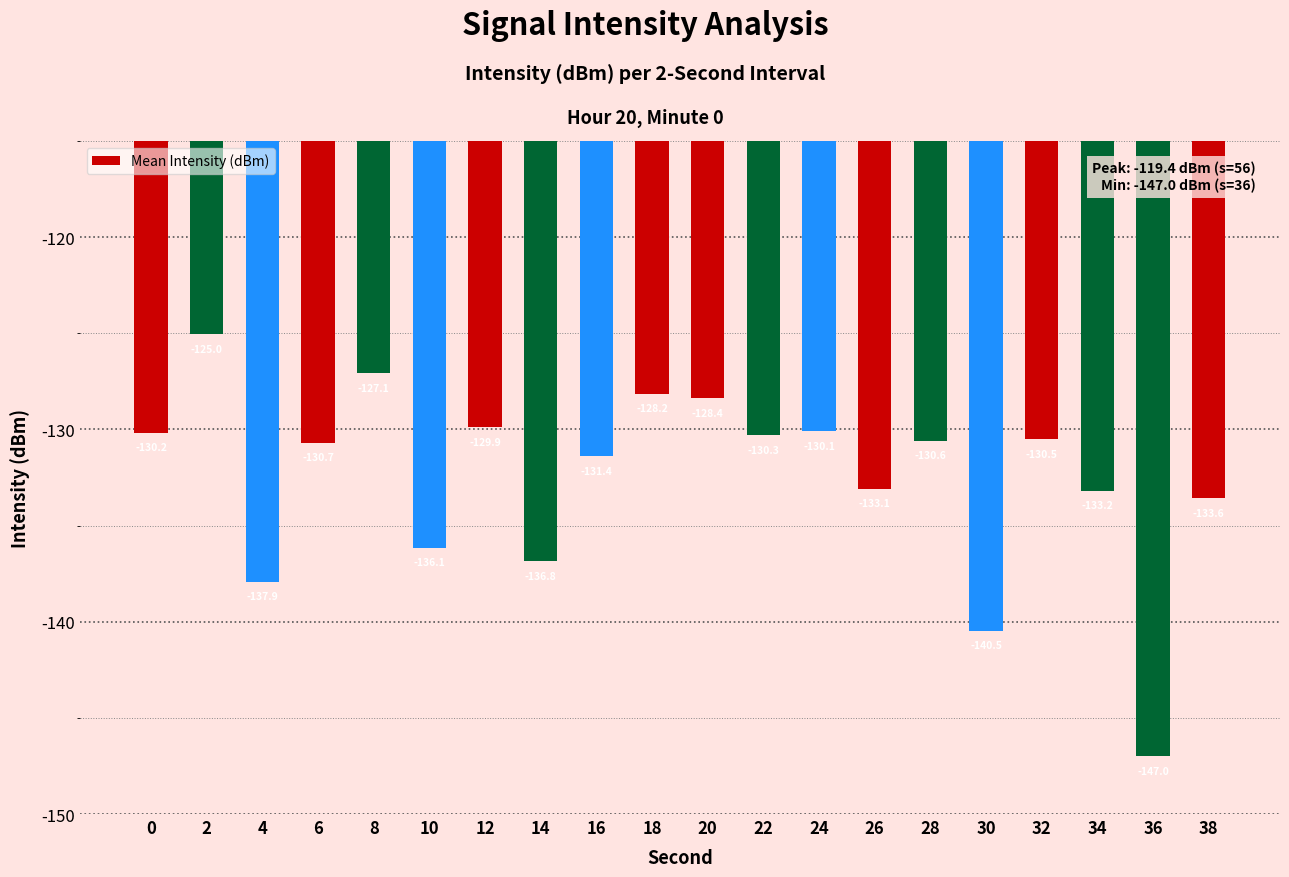

What is the sum of the values at 2 and 32?

-255.6